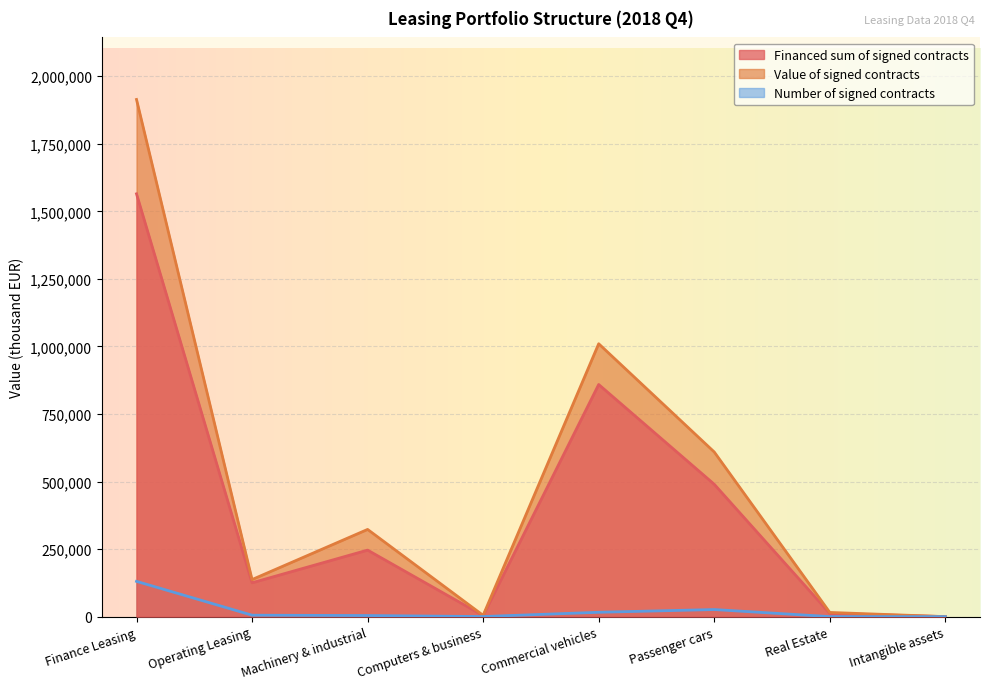

Count the number of data series in this chart.

3